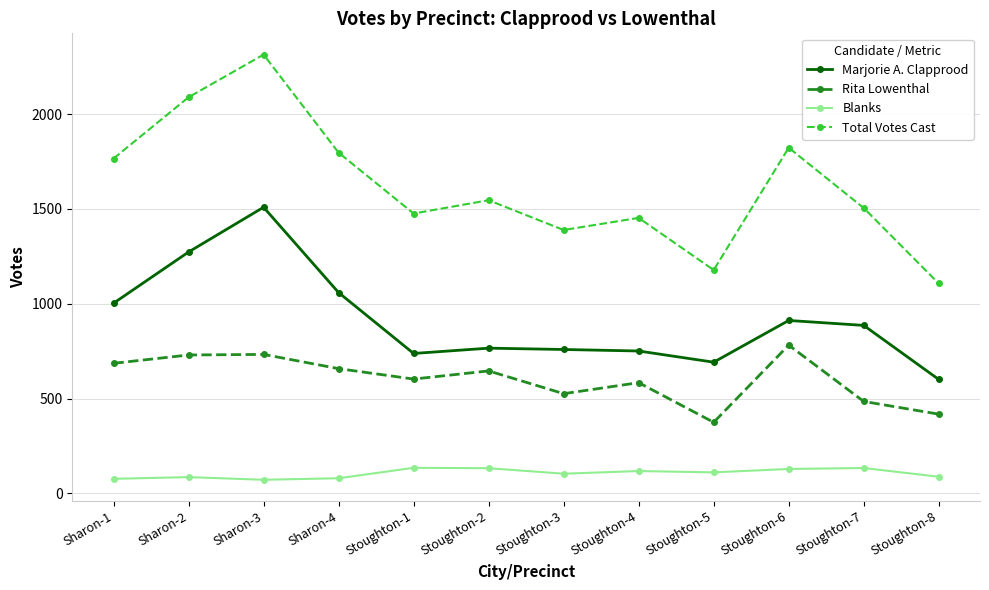

What is the difference between the maximum and minimum values in the Total Votes Cast series?

1207